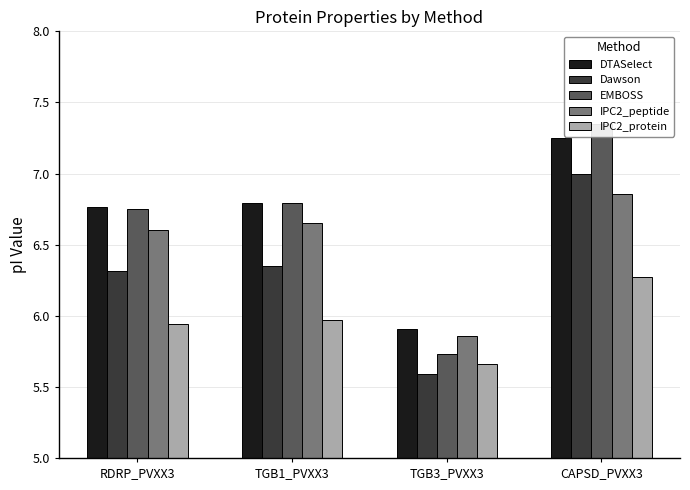

What is the difference between the maximum and minimum values in the IPC2_protein series?

0.6